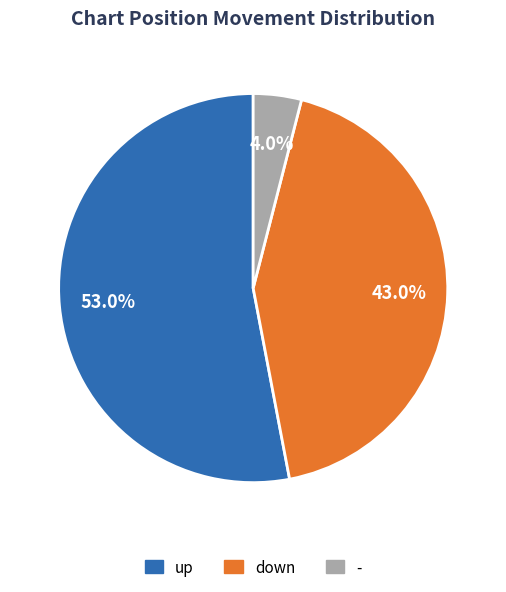

Between - and down, which is larger?

down